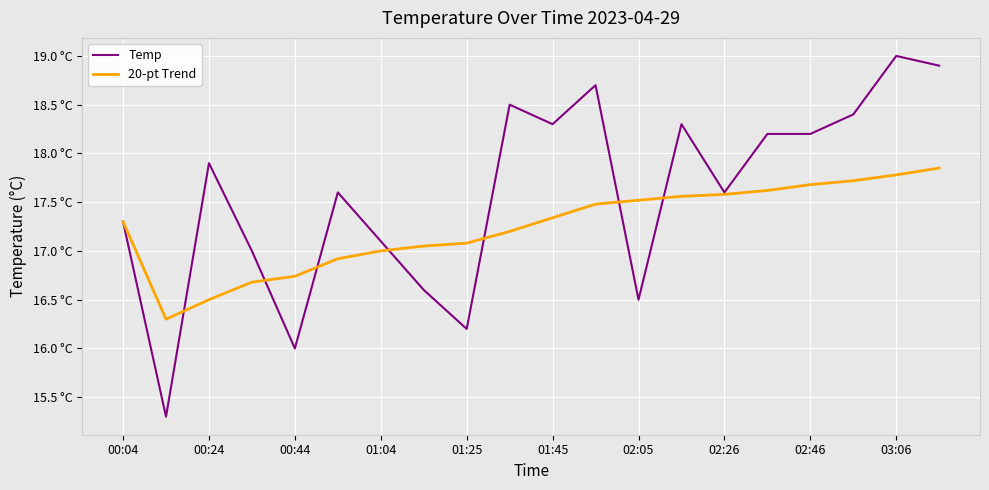

How many intersections are there between Temp and 20-pt Trend?

7